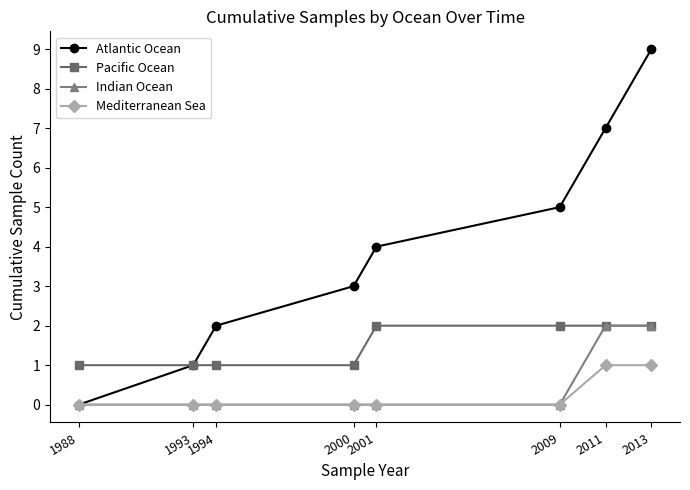

True or false: Mediterranean Sea and Pacific Ocean intersect in this chart.

False